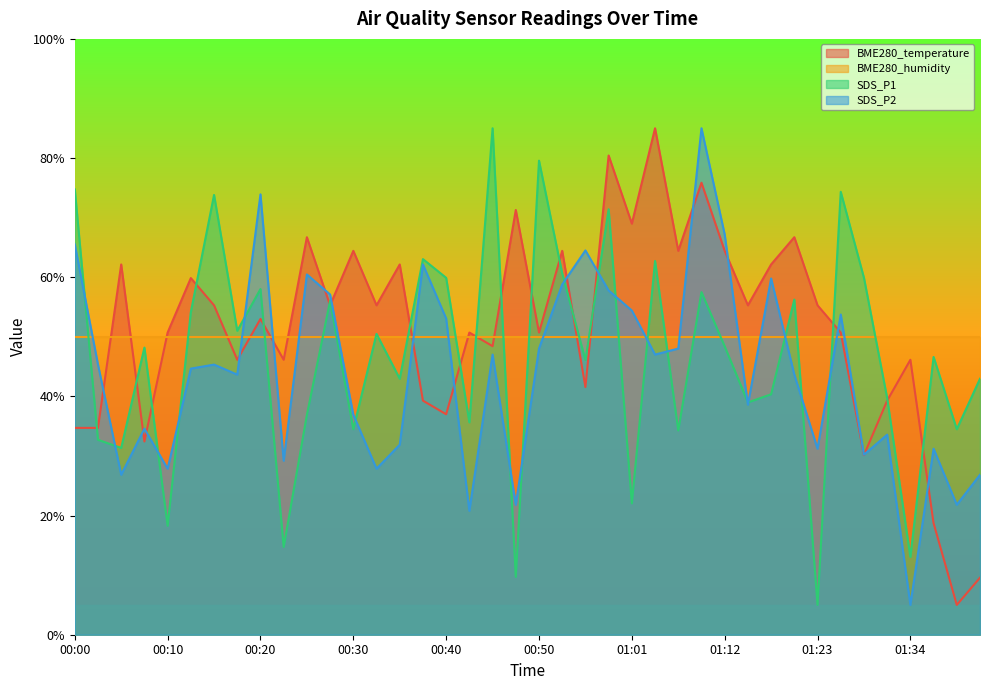

How many data points in BME280_temperature are above 55?

20